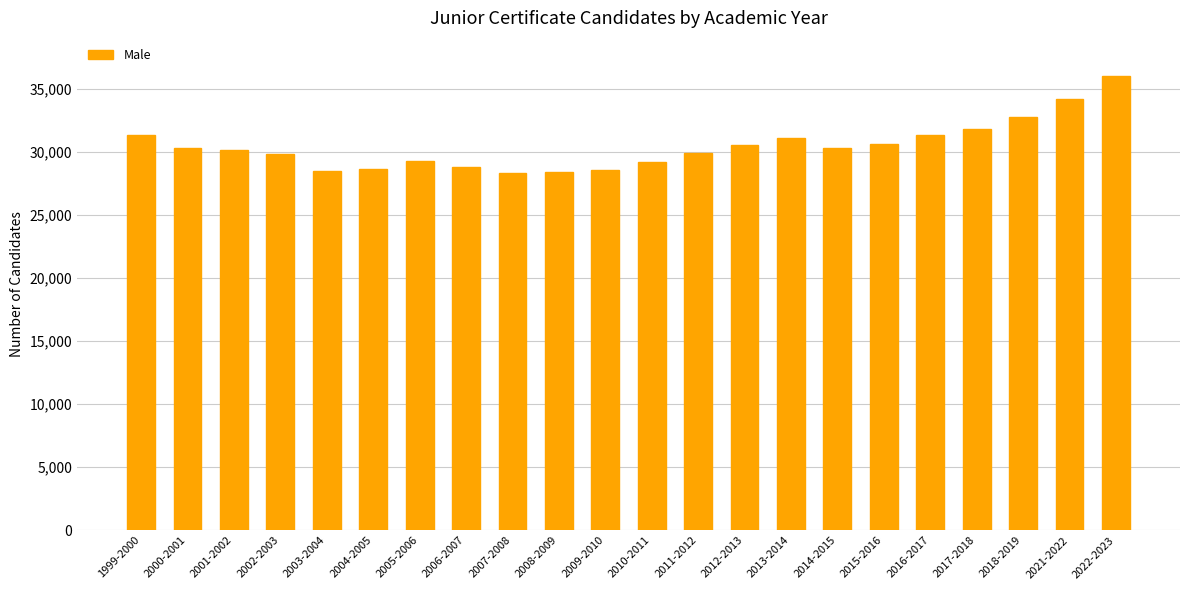

True or false: the data shows 31051 at 2013-2014.

True